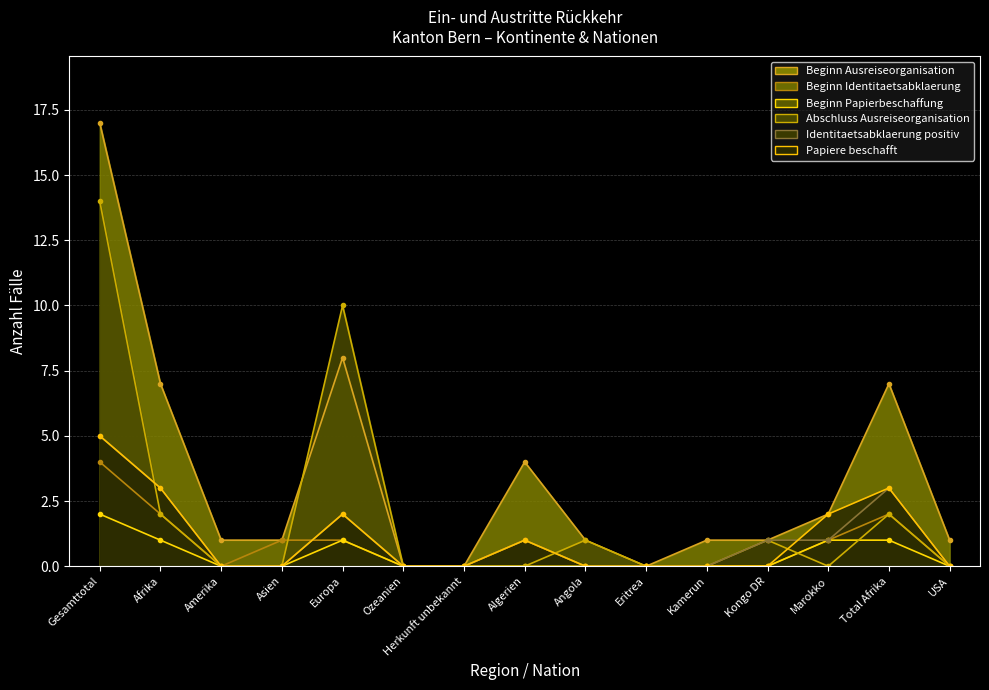

Is it true that Beginn Papierbeschaffung equals 2 at Total Afrika?

False